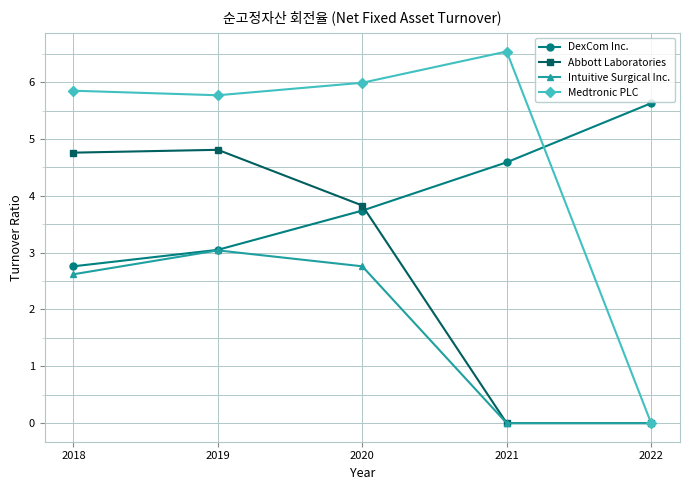

Between 2019 and 2021, which series saw the biggest shift?

Abbott Laboratories